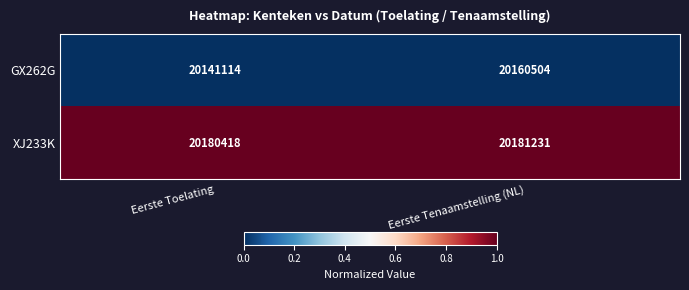

What is the sum of all GX262G values?

40301618